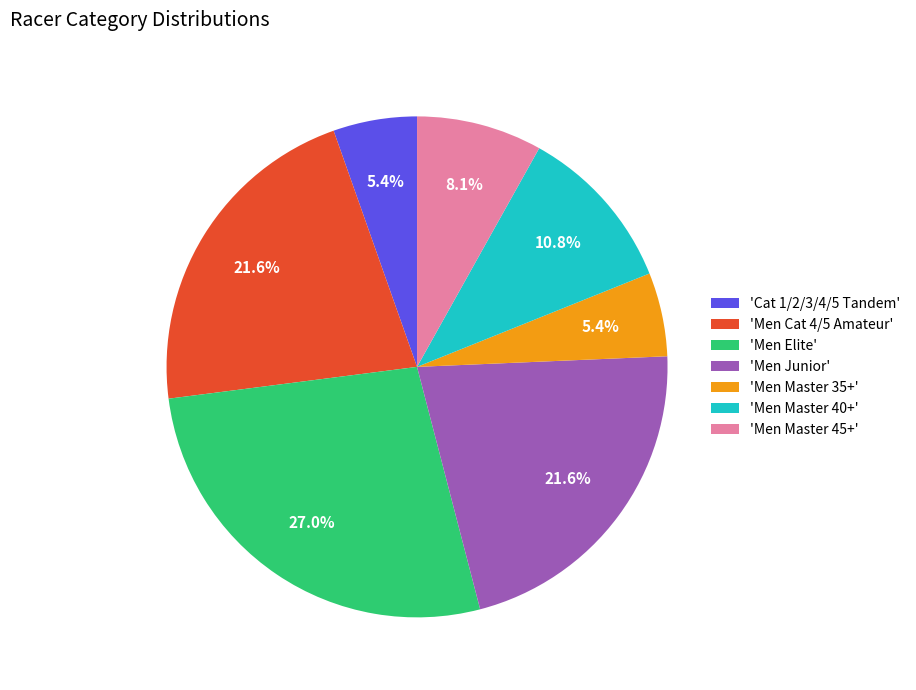

How many segments does this pie chart have?

7